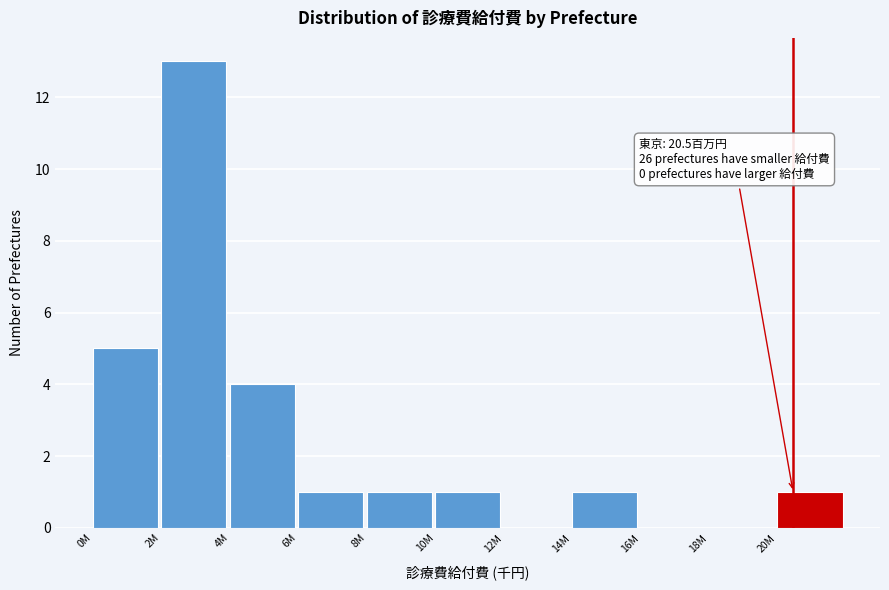

Reading left to right, extract all data points from this chart.

0M=5	2M=13	4M=4	6M=1	8M=1	10M=1	12M=0	14M=1	16M=0	18M=0	20M=1